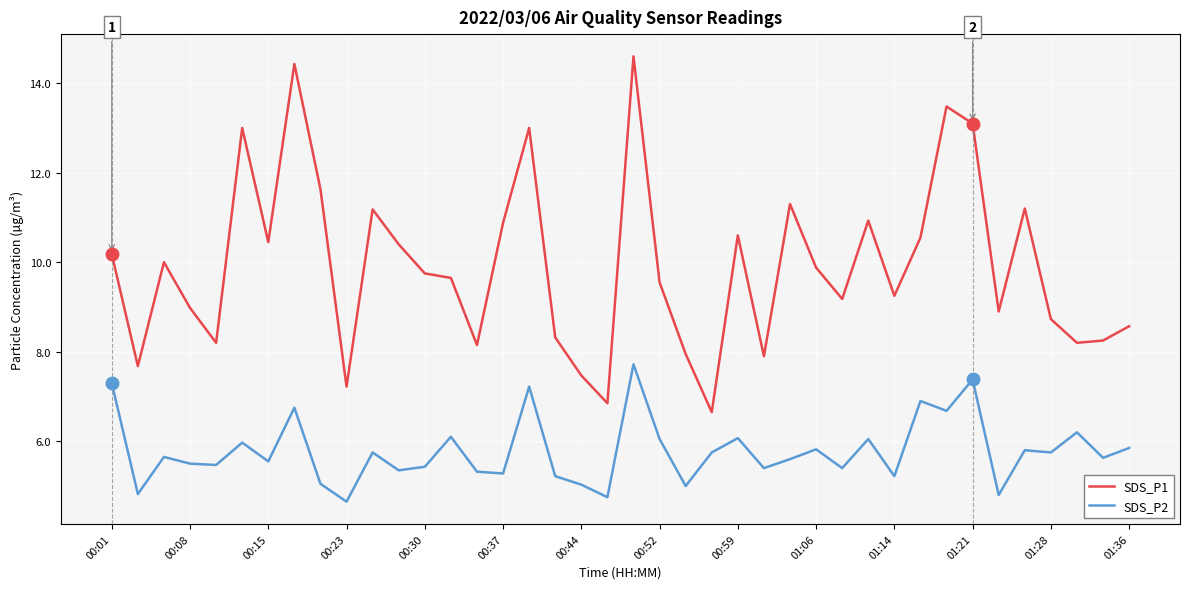

Which series has the largest total across all categories?

SDS_P1